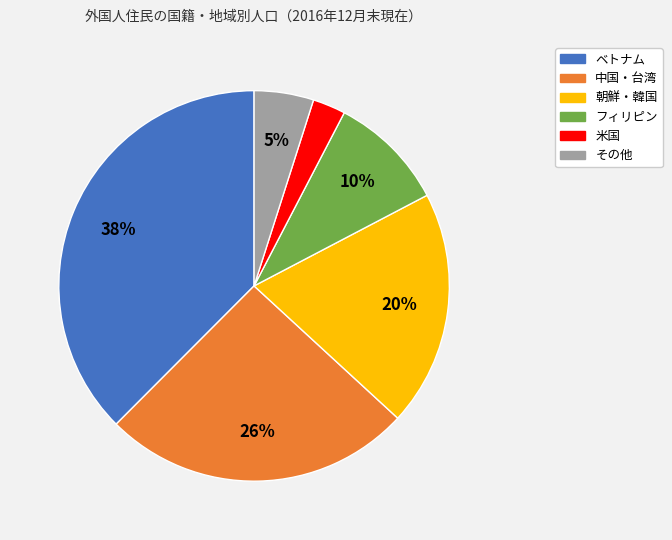

Which slice is the largest?

ベトナム